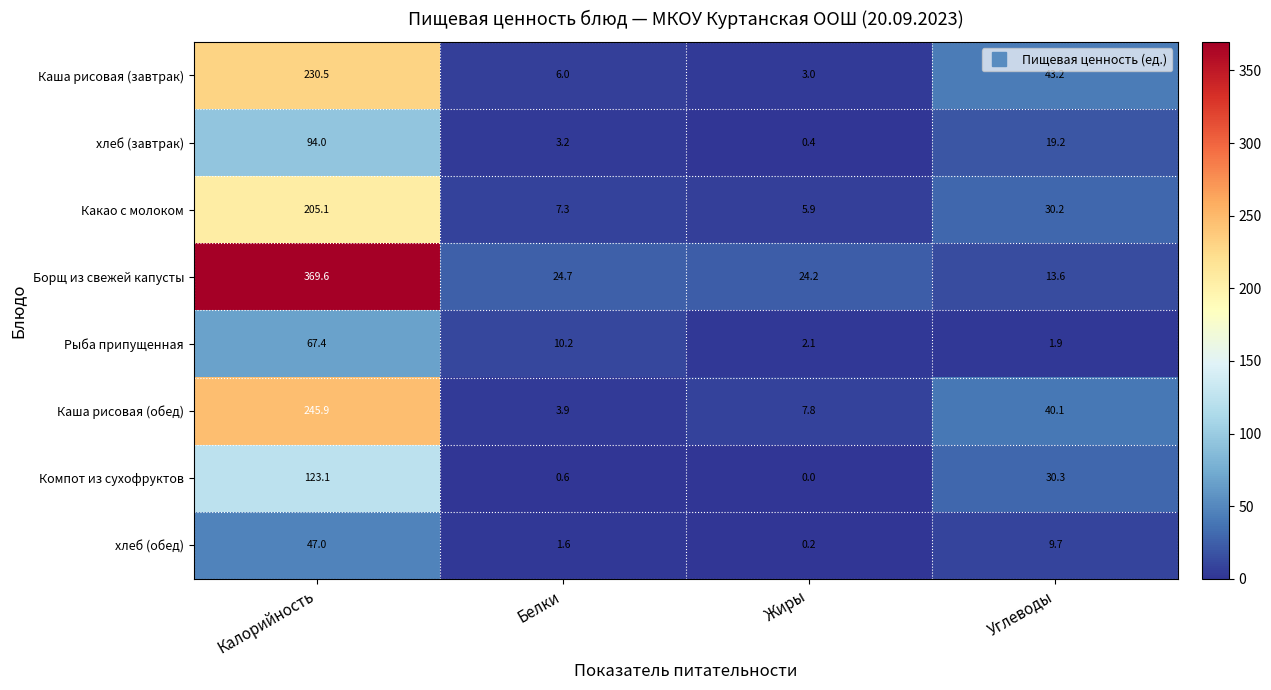

At which label is Каша рисовая (обед) closest to 124?

Углеводы